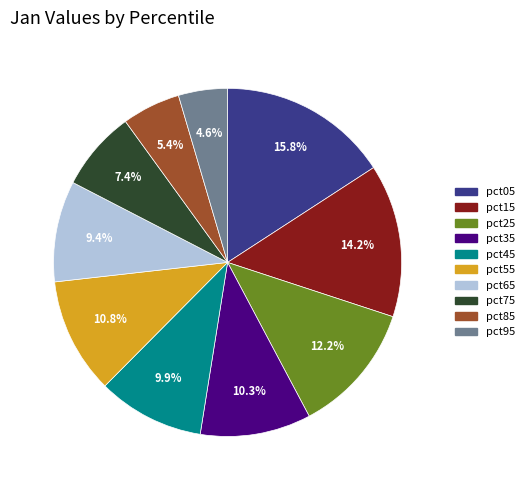

Which has a higher value, pct55 or pct85?

pct55